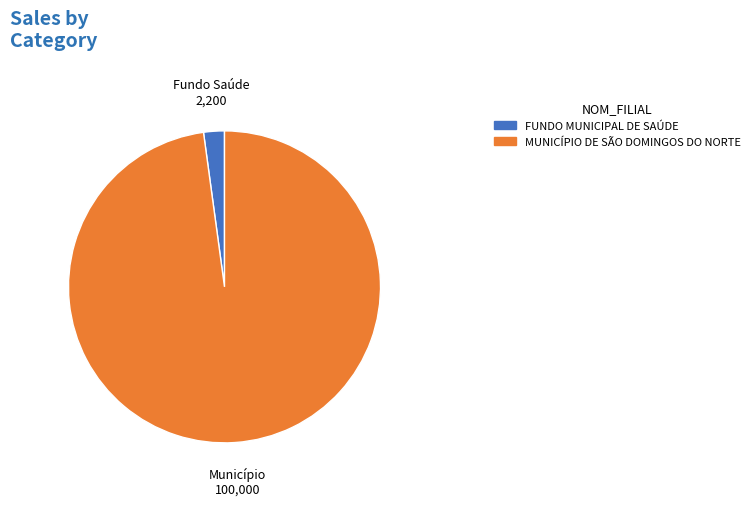

Rank the categories by value from lowest to highest.

FUNDO MUNICIPAL DE SAÚDE, MUNICÍPIO DE SÃO DOMINGOS DO NORTE